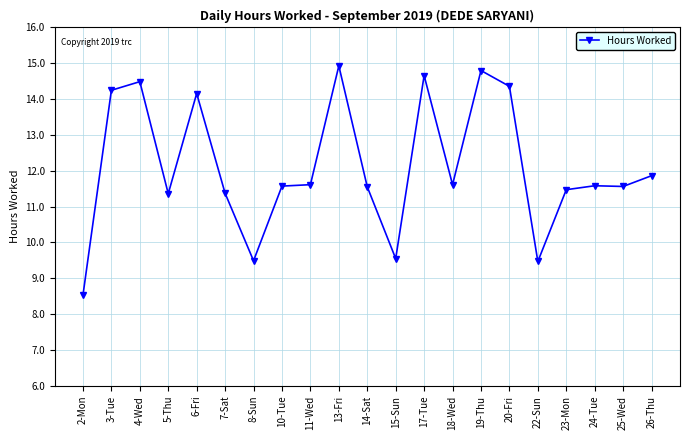

What is the label of the 20th point from the right?

3-Tue